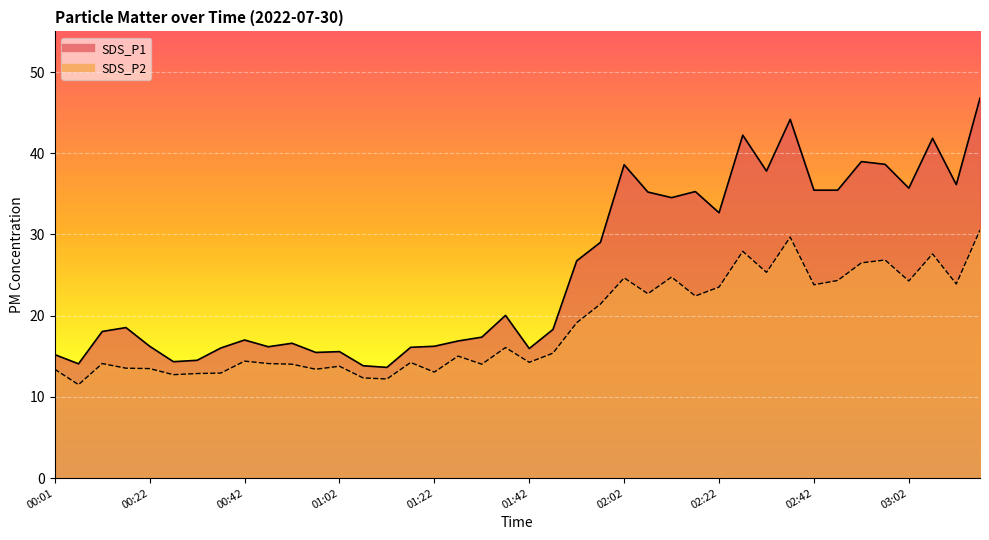

True or false: SDS_P1 and SDS_P2 intersect in this chart.

False